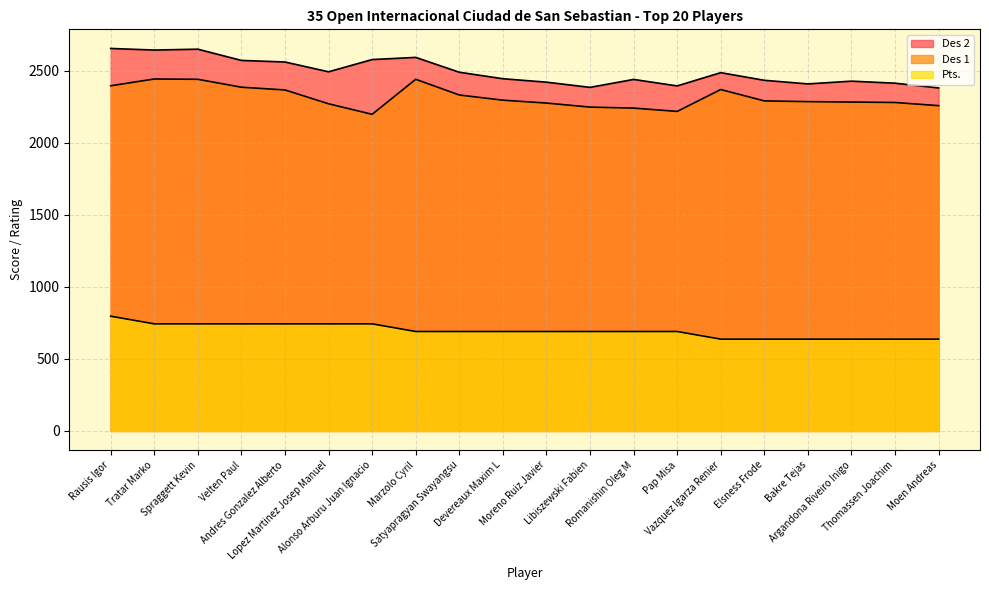

What is the value of the Des 2 point at the 5th from the left?

2561.0